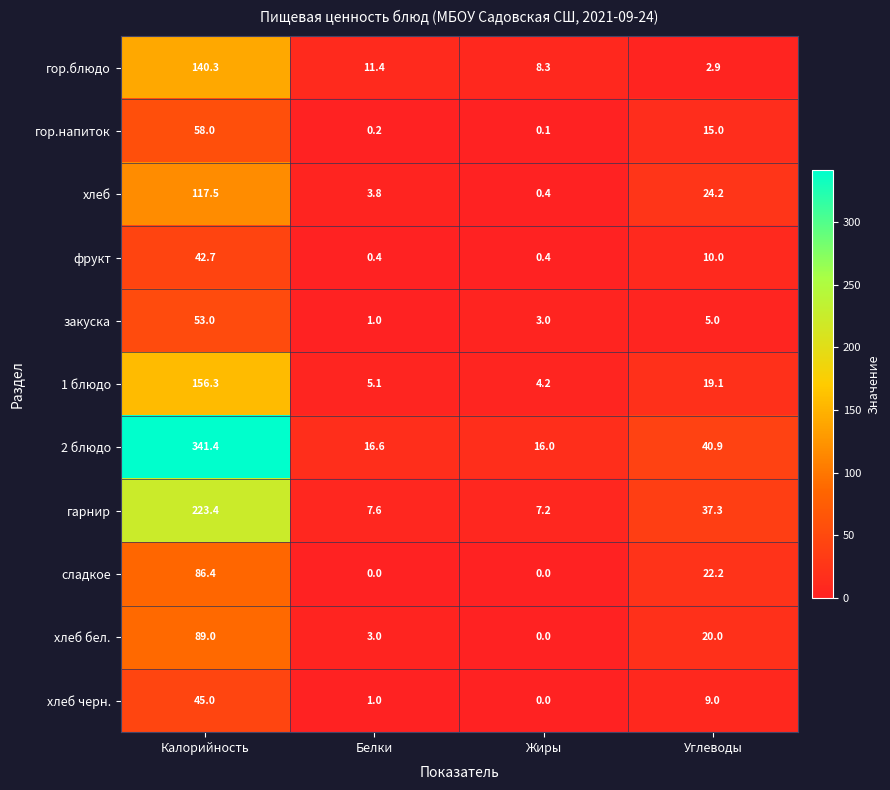

What is the spread (max minus min) of values at Белки?

16.6